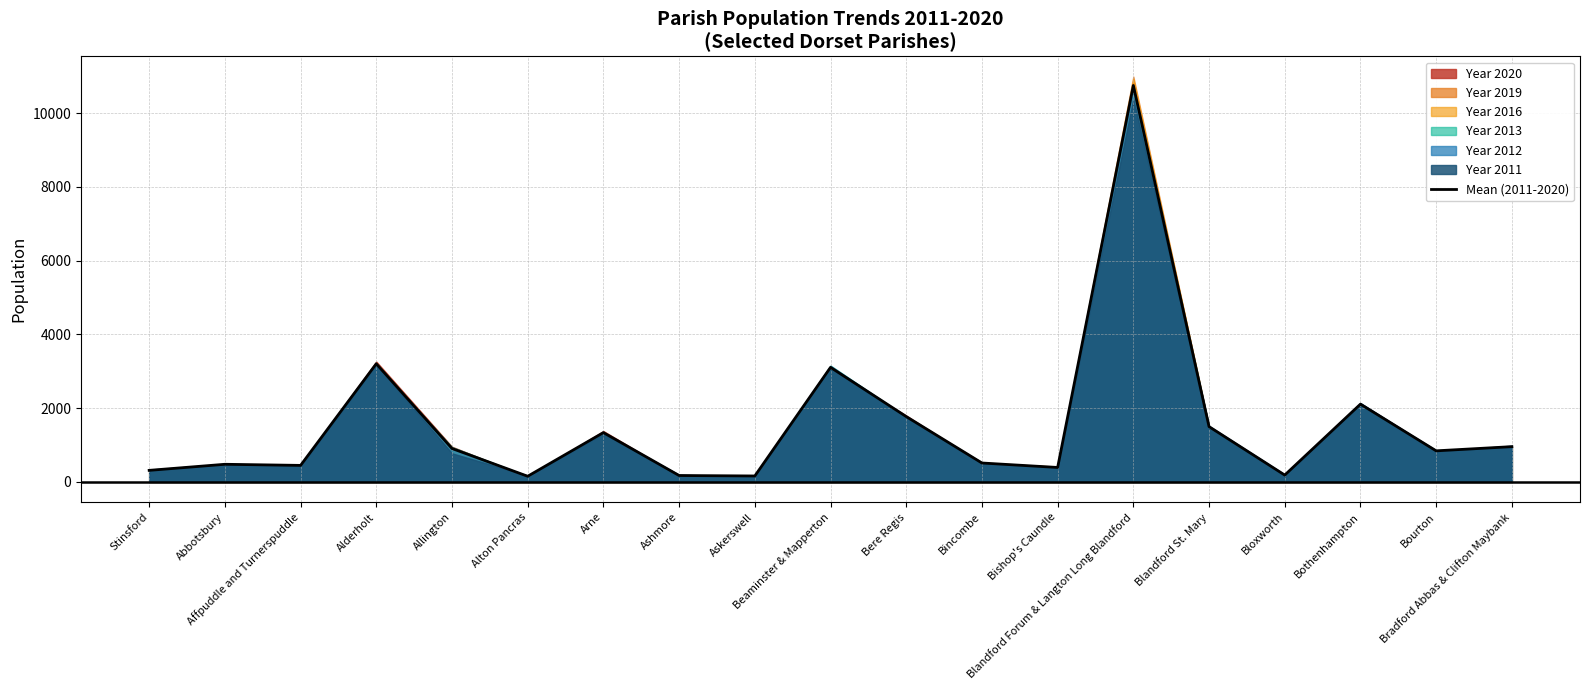

How many data points does each series have?

19